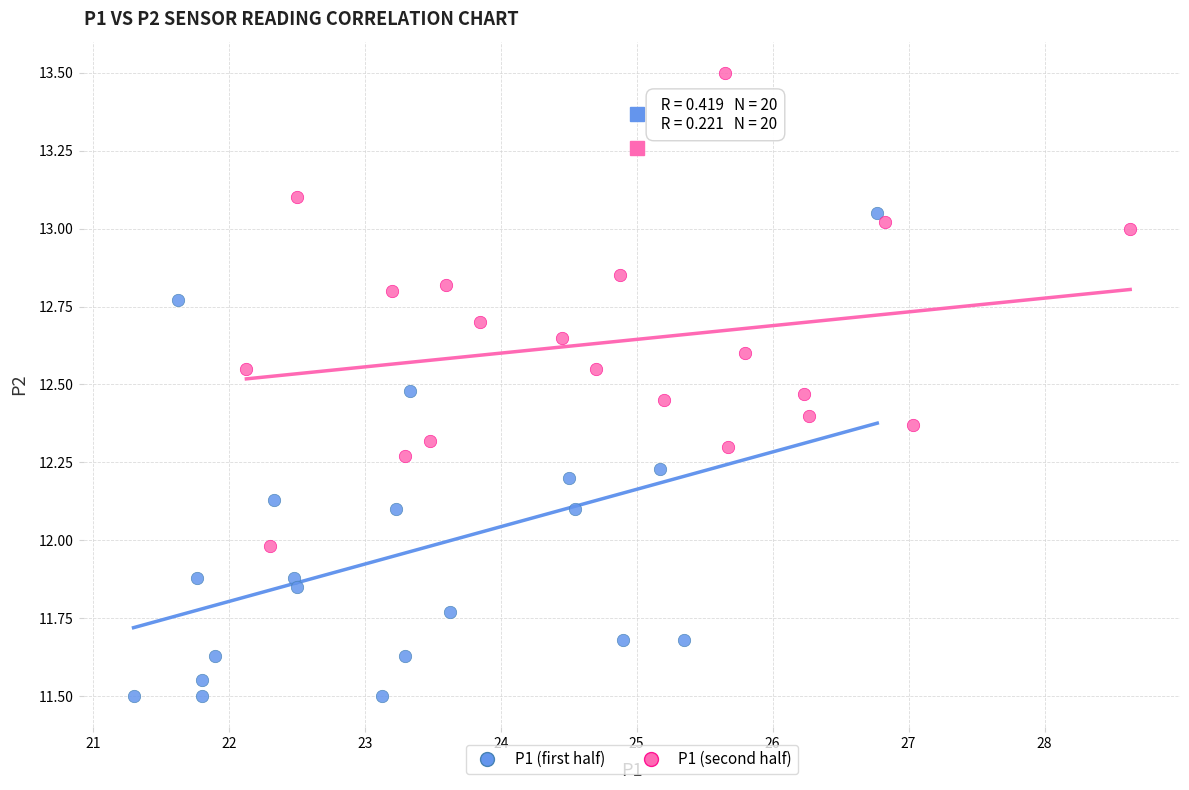

Which series reaches the minimum Y coordinate?

P1 (first half)